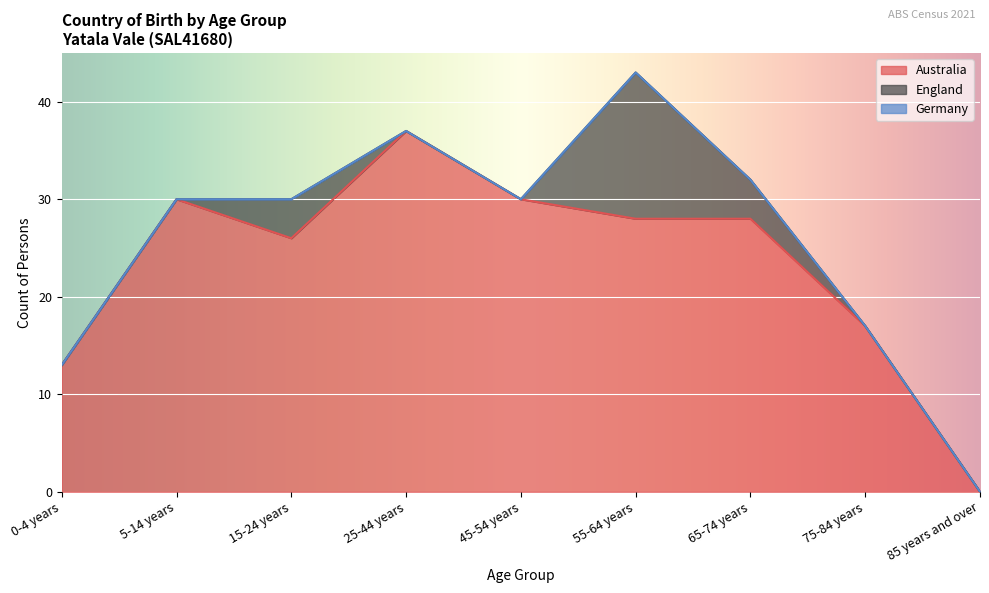

True or false: England and Germany intersect in this chart.

False